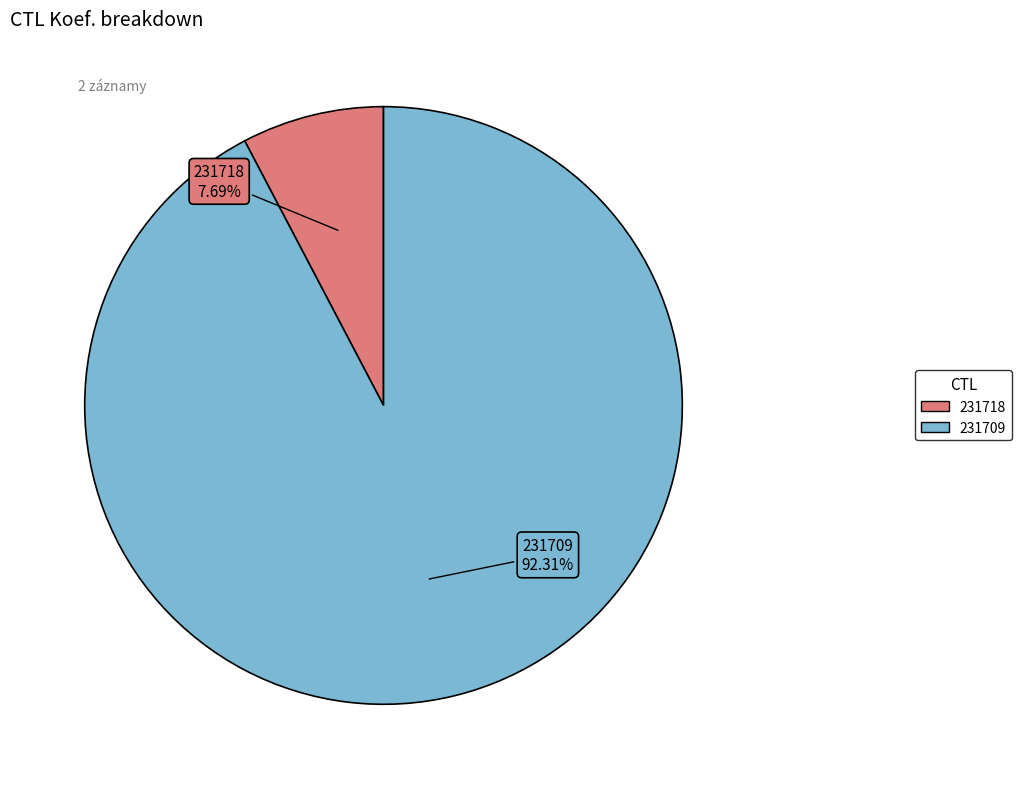

To the nearest percent, what percentage of the pie is 231718?

8%